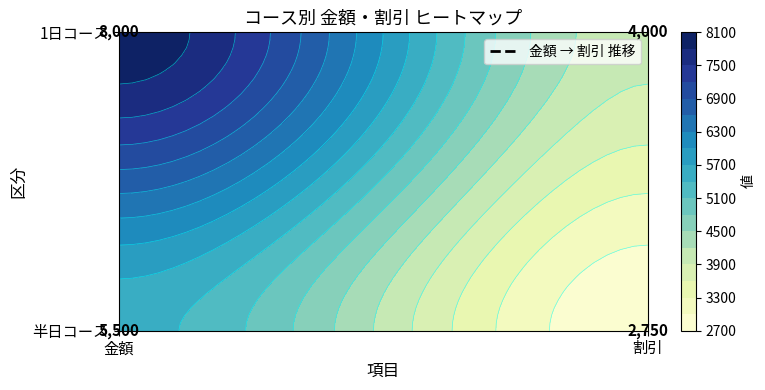

At which category is the sum across all series the highest?

金額